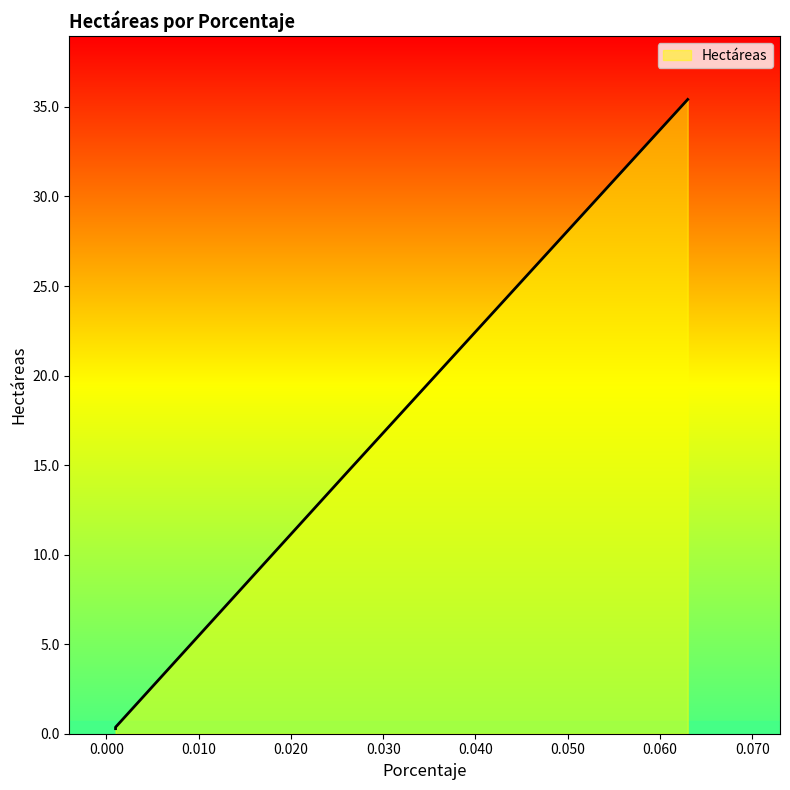

How many distinct data groups are displayed?

1